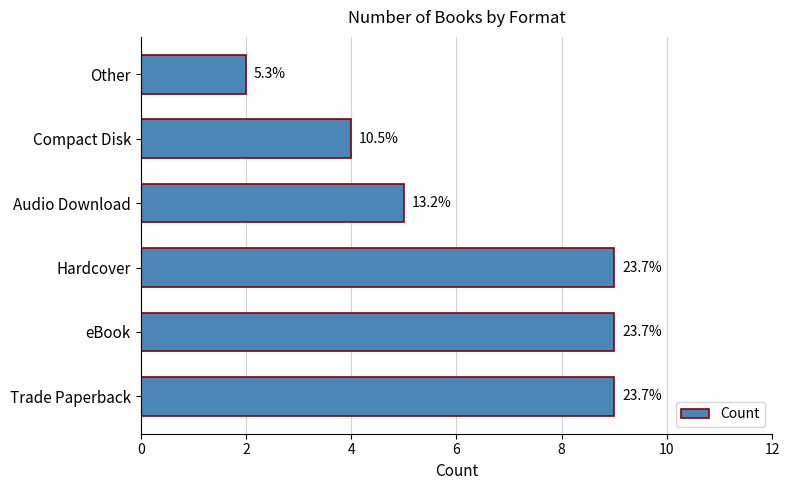

What is the difference between the maximum and second lowest values?

5